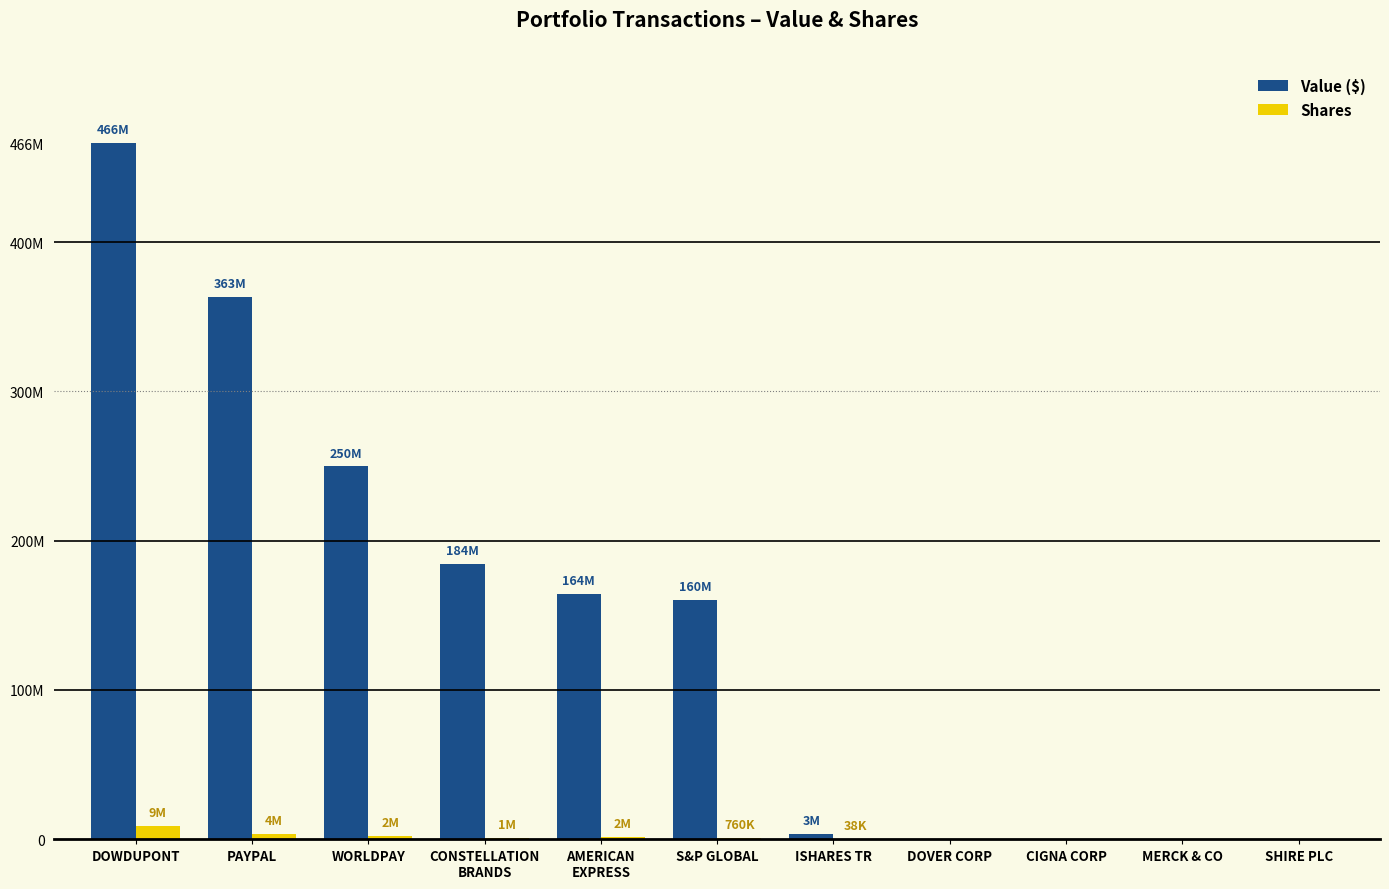

At which category is the sum across all series the highest?

DOWDUPONT